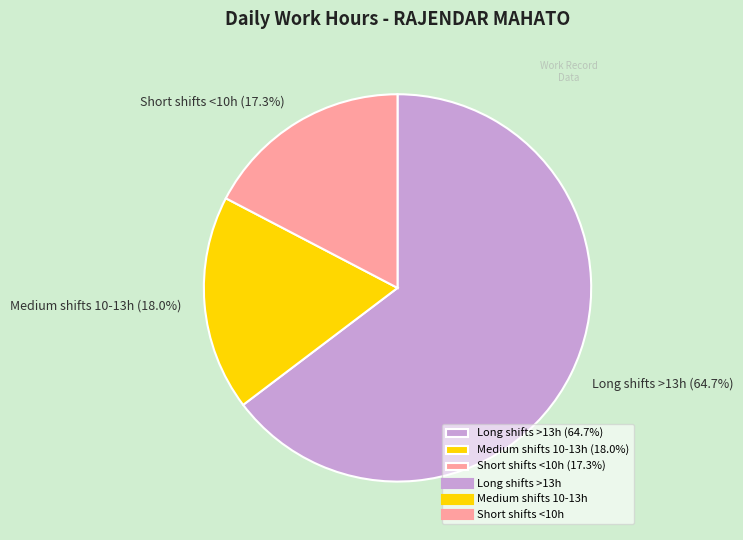

Does any single category account for the majority?

Yes